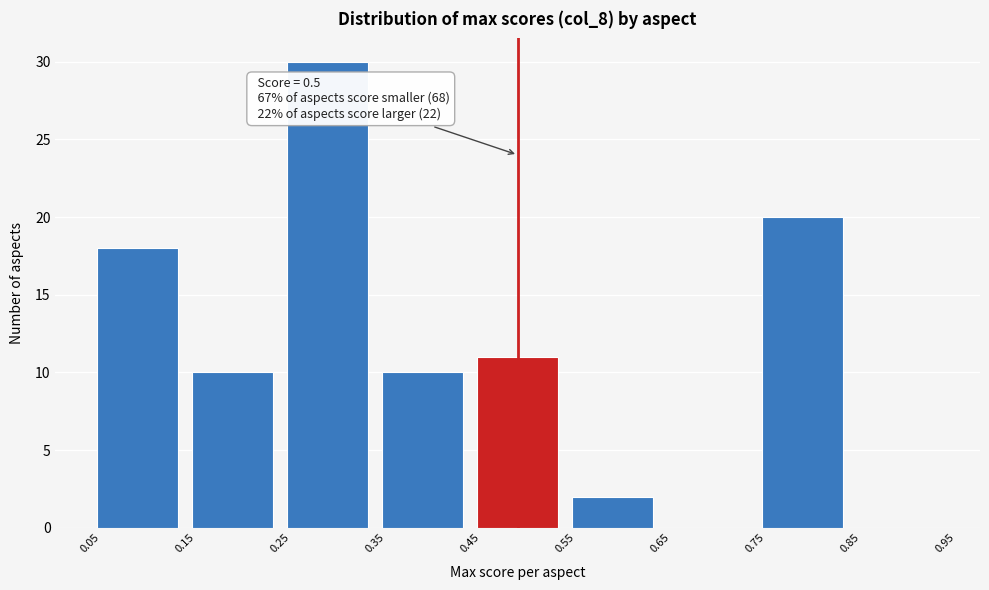

Which range on the x-axis has the tallest bar?

0.25 to 0.35